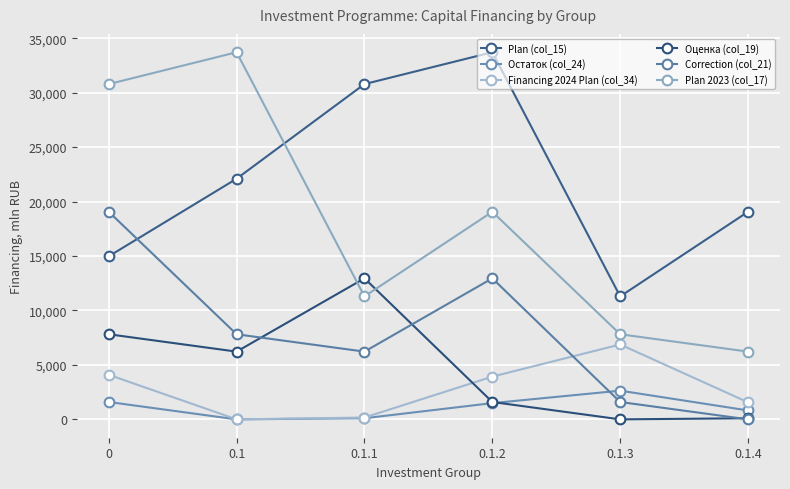

What position from the left is 0?

1